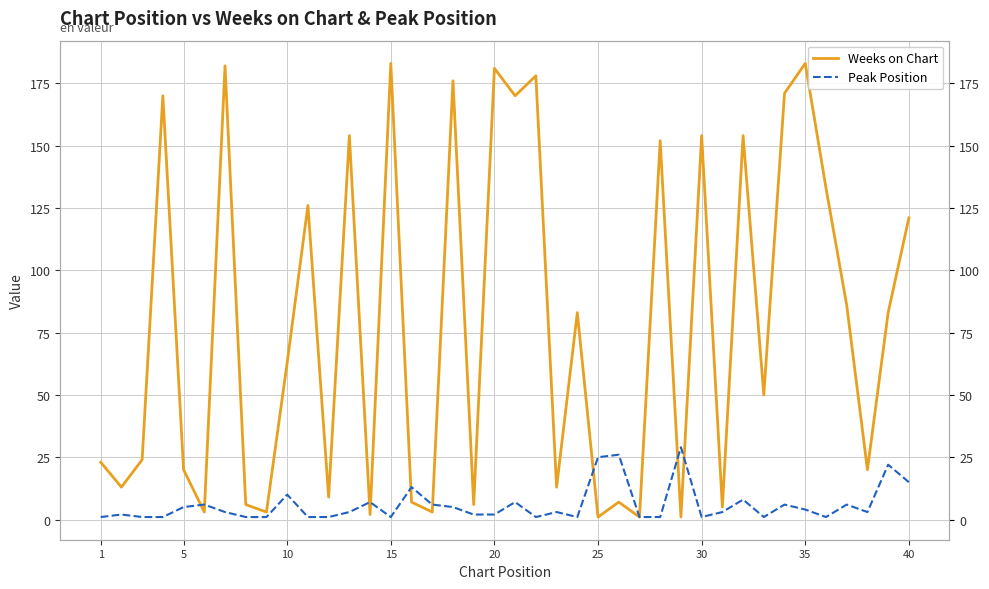

How many data points in Peak Position are less than 3?

18